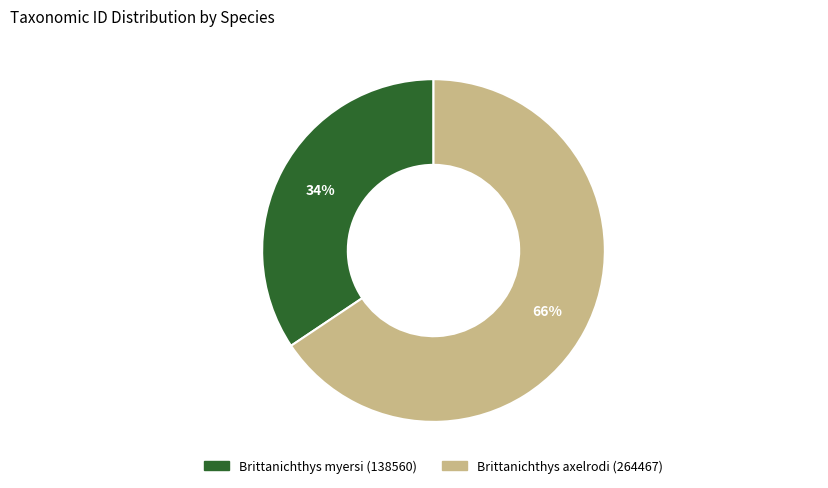

Is Brittanichthys axelrodi (264467) the majority of the pie?

Yes